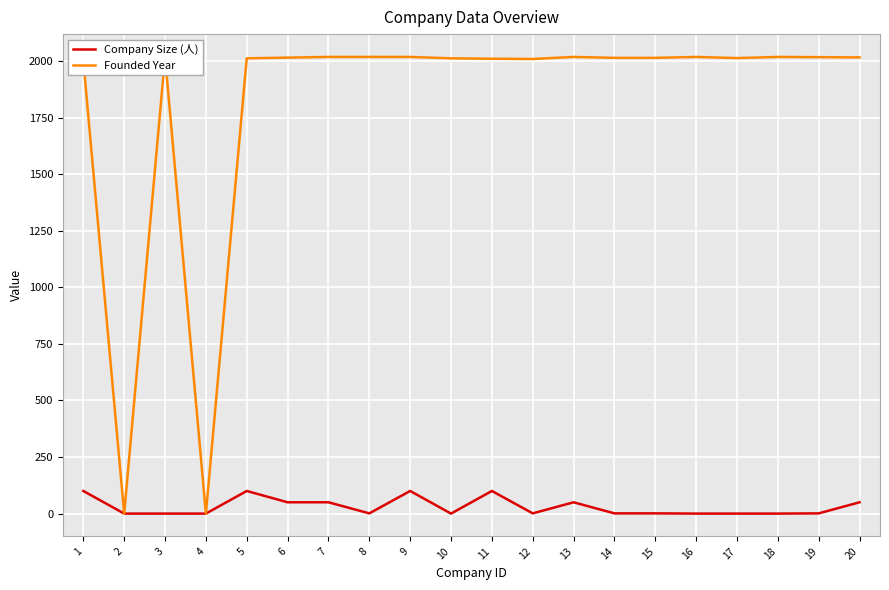

Does the chart display data point markers on the line(s)?

No